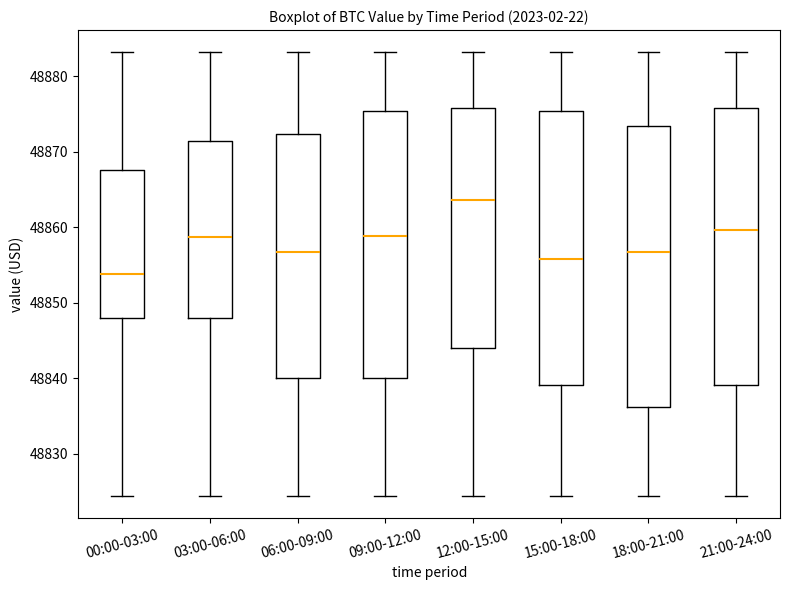

Reading left to right, transcribe this box plot: for each box, give where its median line is, the range the box spans, and where its two whiskers end, as read against the y-axis. The values are not printed on the chart, so give them approximately, as read against the axis.

00:00-03:00: median 48854, box 48848 to 48868, whiskers 48824 to 48883
03:00-06:00: median 48859, box 48848 to 48871, whiskers 48824 to 48883
06:00-09:00: median 48857, box 48840 to 48872, whiskers 48824 to 48883
09:00-12:00: median 48859, box 48840 to 48875, whiskers 48824 to 48883
12:00-15:00: median 48864, box 48844 to 48876, whiskers 48824 to 48883
15:00-18:00: median 48856, box 48839 to 48875, whiskers 48824 to 48883
18:00-21:00: median 48857, box 48836 to 48873, whiskers 48824 to 48883
21:00-24:00: median 48860, box 48839 to 48876, whiskers 48824 to 48883